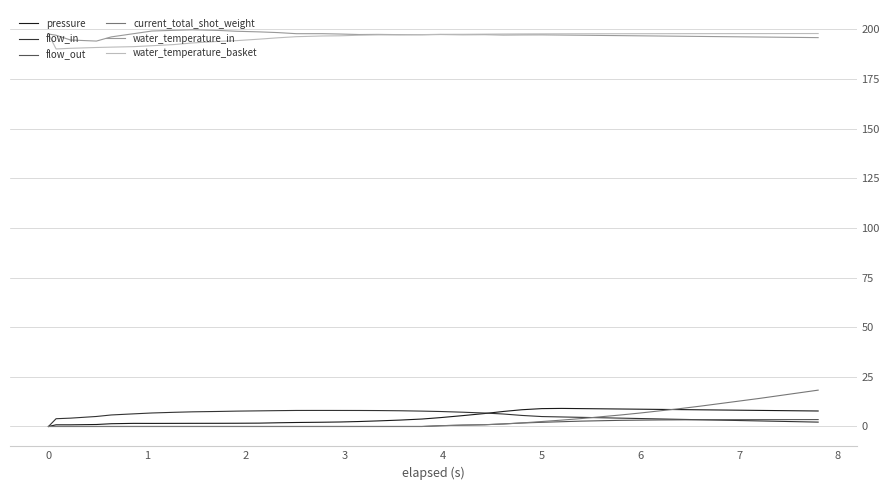

What is the lowest value of the water_temperature_in series?

194.1